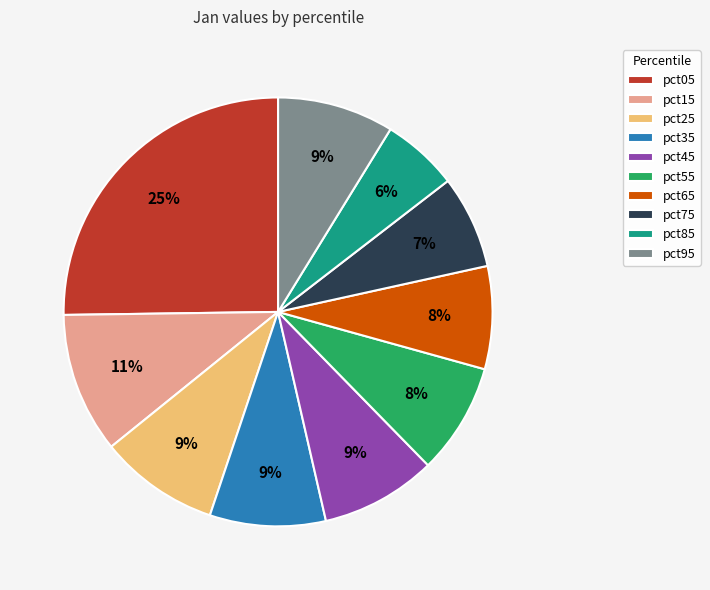

Does any single category account for the majority?

No